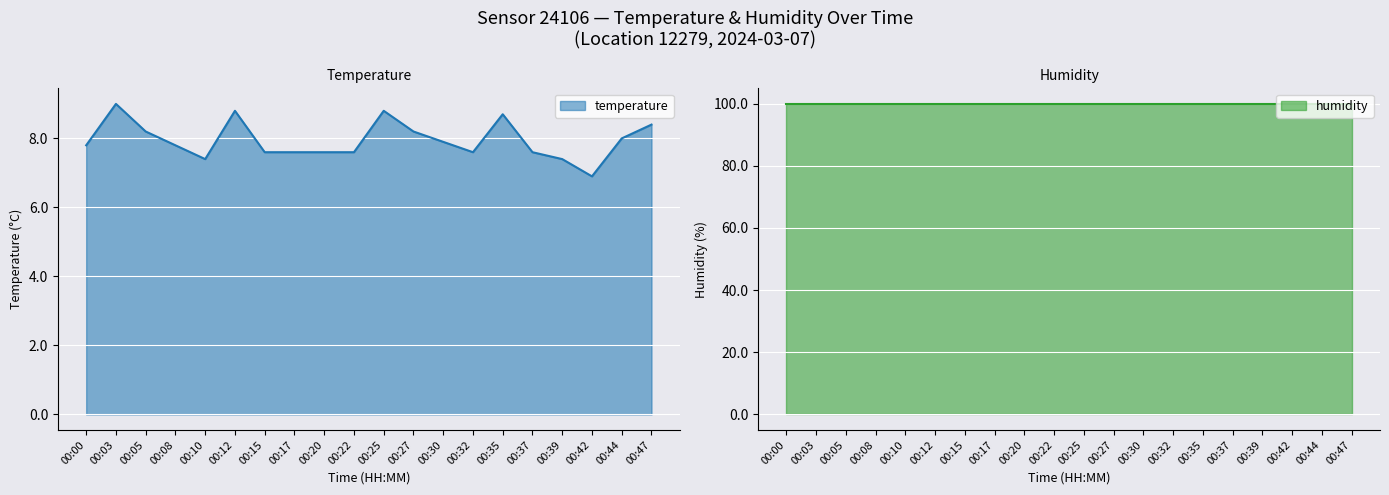

What is the sum of all values?

158.9